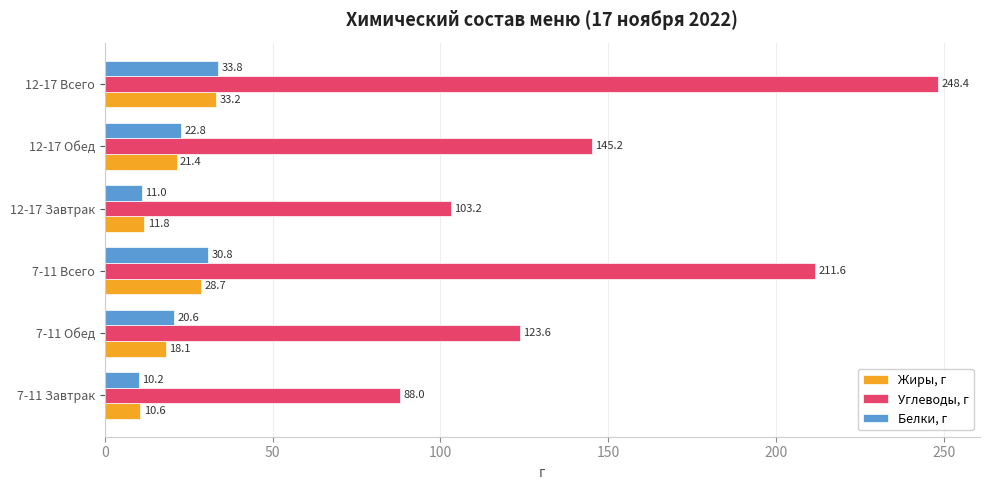

Is it true that Жиры, г equals 18.1 at 7-11 Обед?

True